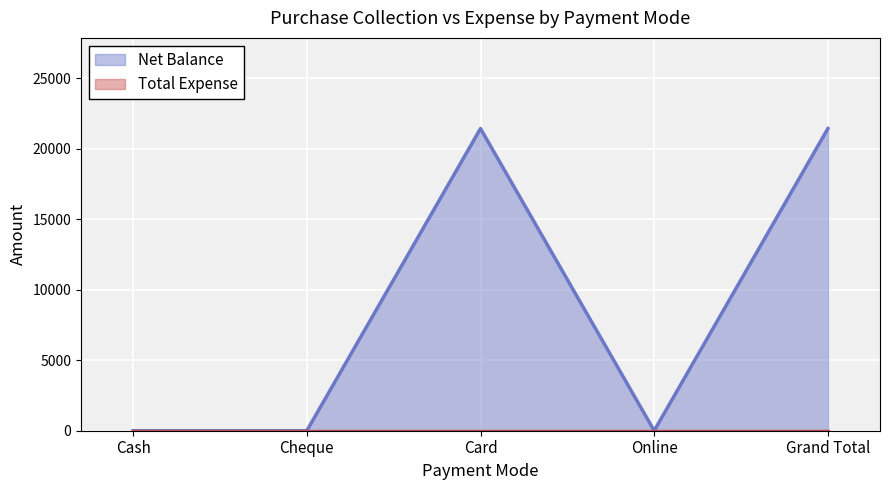

What value does the data have at Card, to the nearest 50?

21400